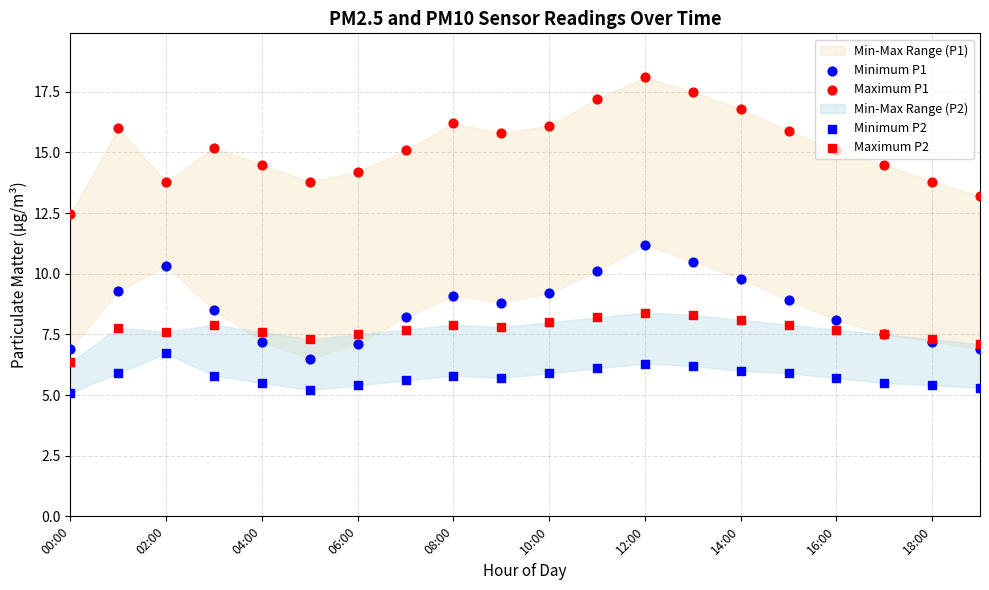

At how many categories does at least one series exceed 15?

12